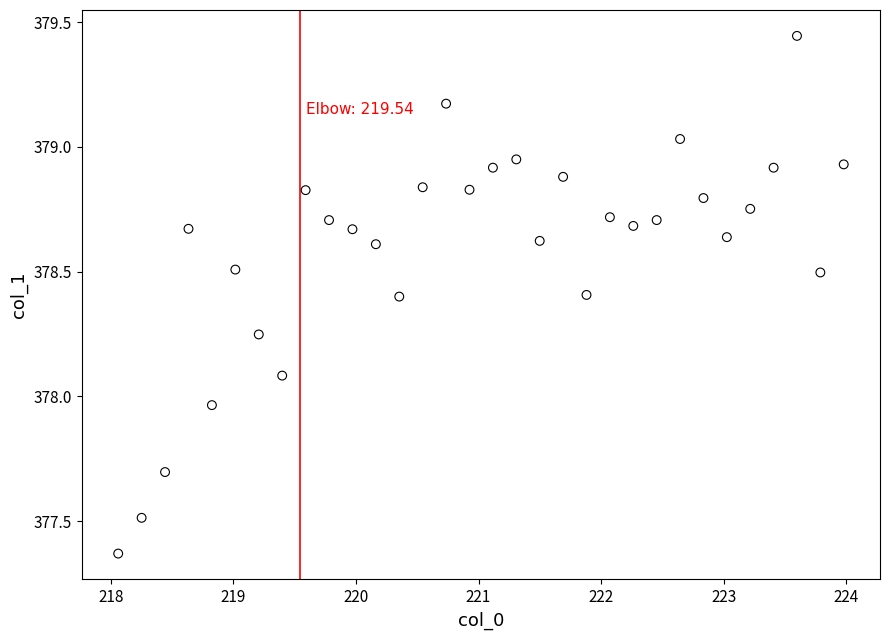

What is the range of Y values (max minus min)?

2.1